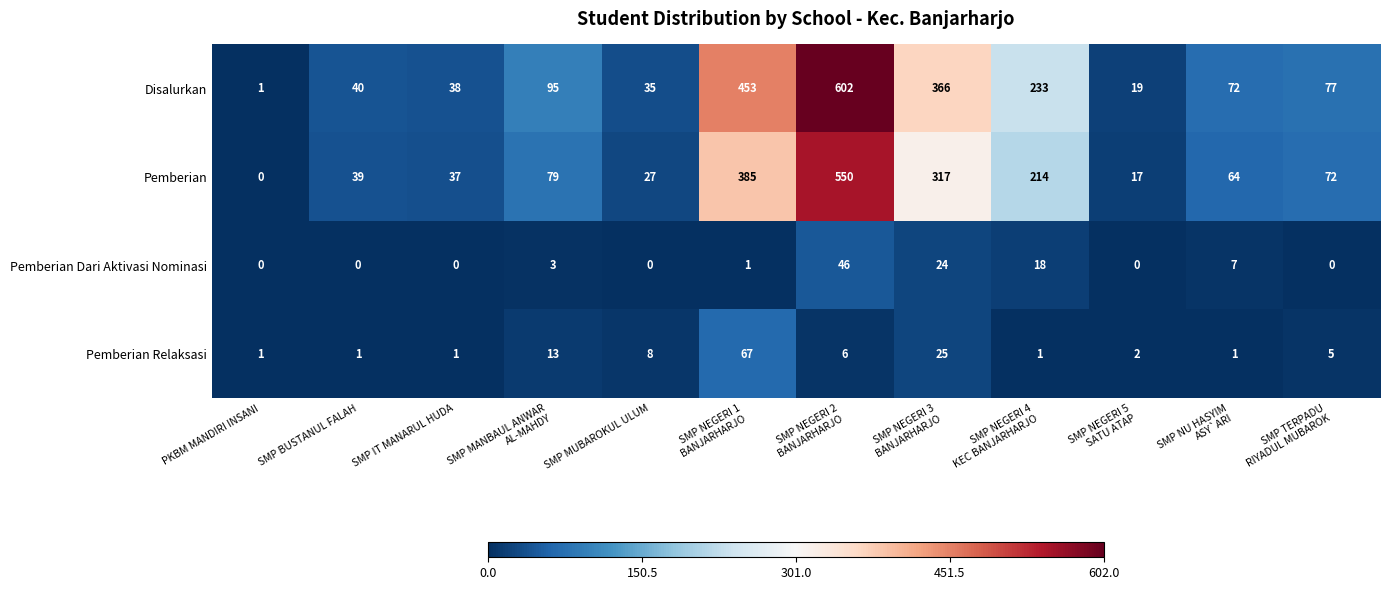

True or false: Pemberian Relaksasi has a value of 11 at SMP MUBAROKUL ULUM.

False